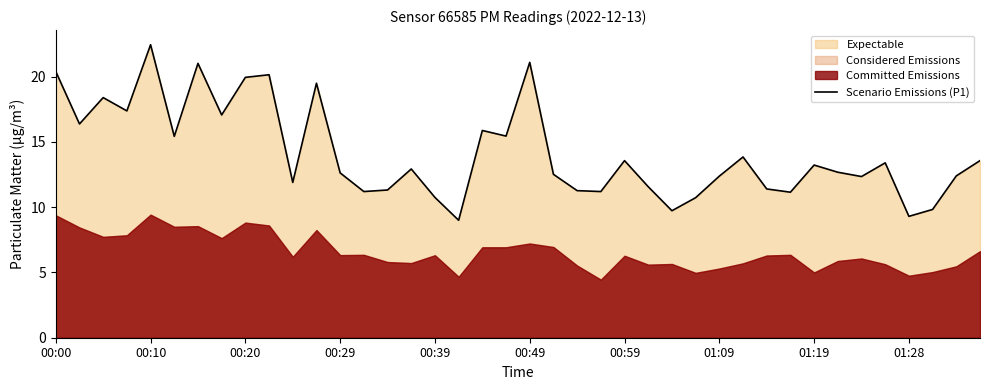

What is the difference between the maximum and minimum values?

13.4